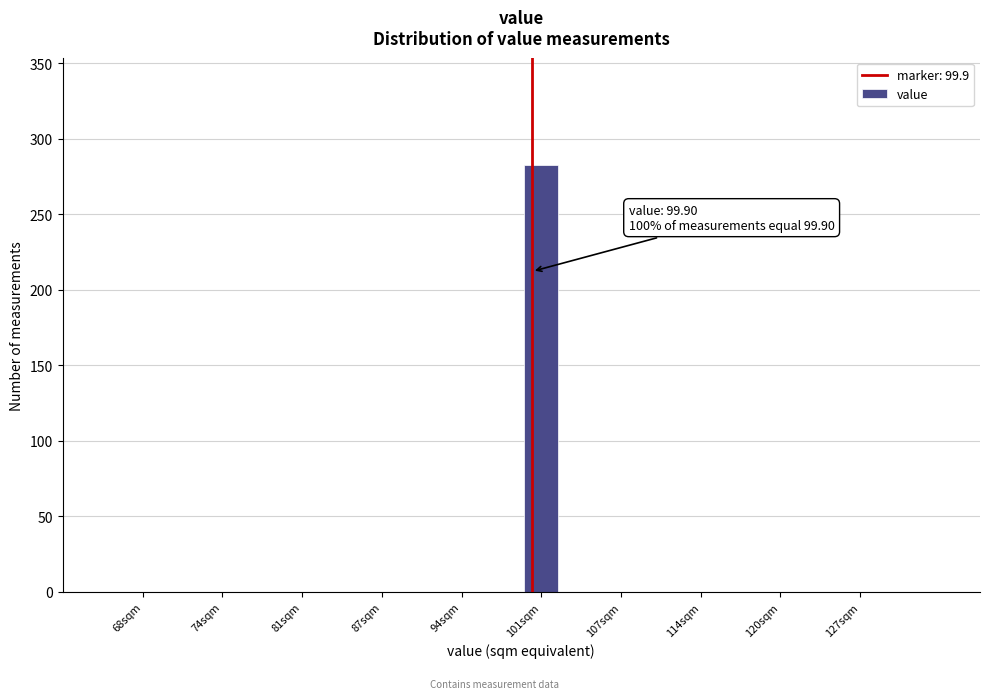

Read against the x-axis, roughly where is the centre of the tallest bar?

101